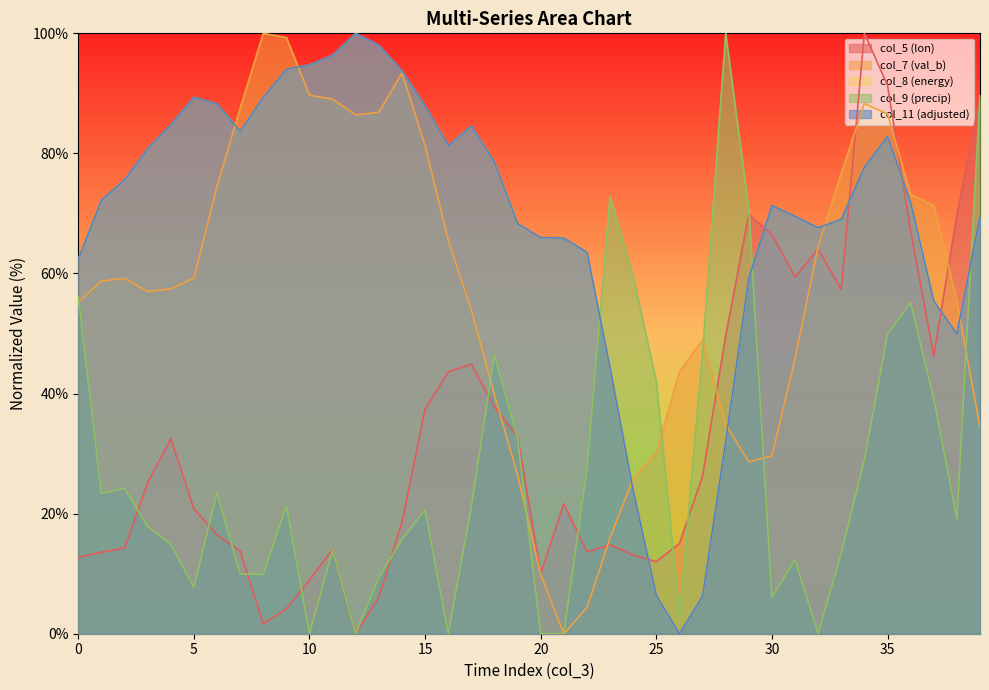

Between 0 and 24, which series saw the biggest shift?

col_8